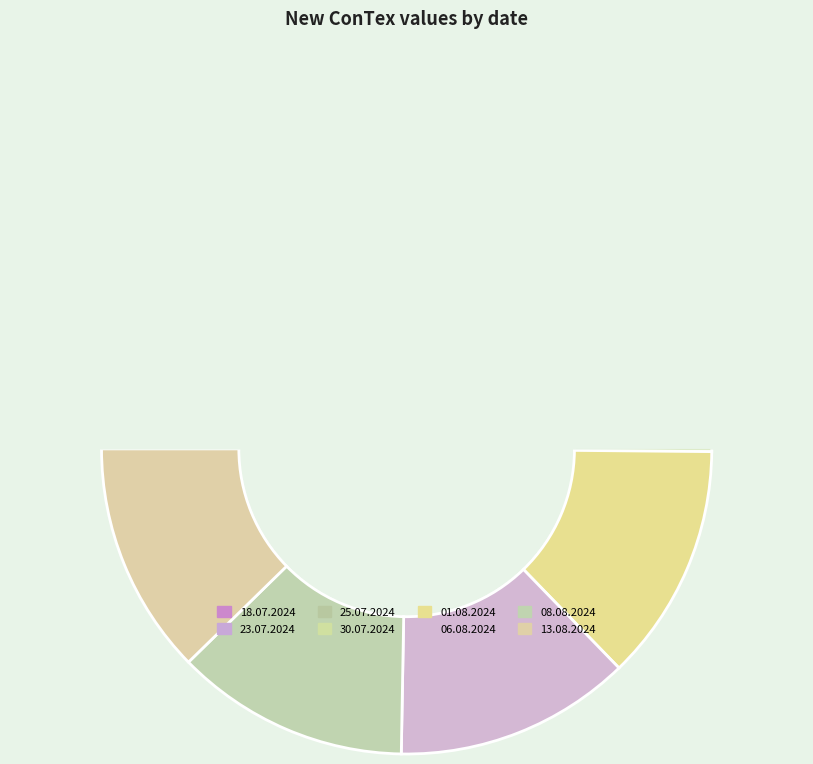

What is the change in value from 06.08.2024 to 08.08.2024?

-14